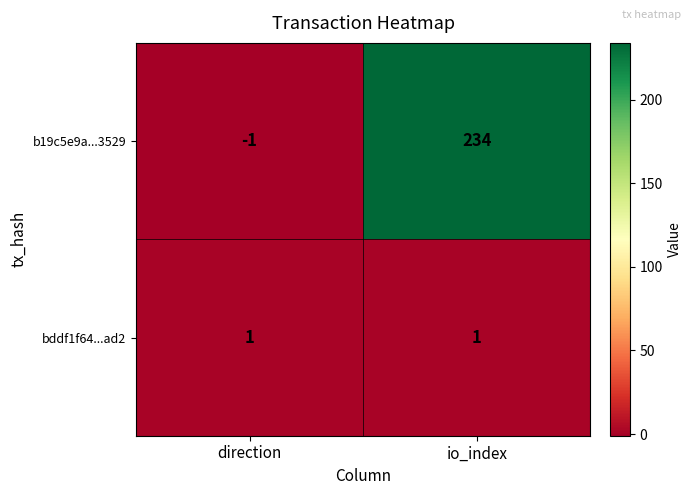

Which series has the widest spread of values?

b19c5e9a...3529